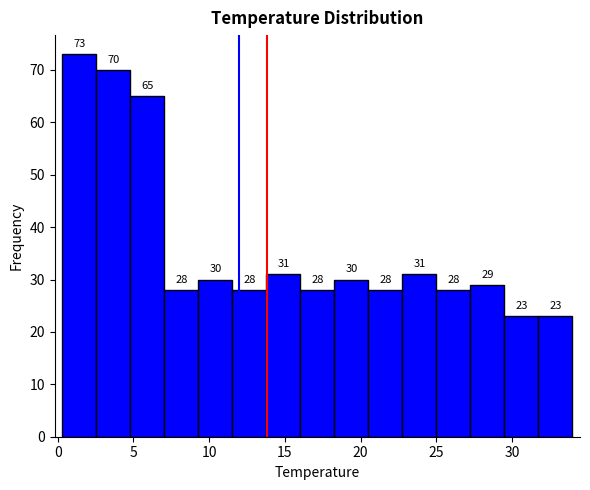

Reading left to right, list every bar in this chart as the range it spans on the x-axis followed by its height. The bar edges are not printed on the chart, so give them approximately, as read against the axis.

0.5 to 2.5: 73
2.5 to 5.0: 70
5.0 to 7.0: 65
7.0 to 9.5: 28
9.5 to 11.5: 30
11.5 to 14.0: 28
14.0 to 16.0: 31
16.0 to 18.5: 28
18.5 to 20.5: 30
20.5 to 23.0: 28
23.0 to 25.0: 31
25.0 to 27.5: 28
27.5 to 29.5: 29
29.5 to 32.0: 23
32.0 to 34.0: 23